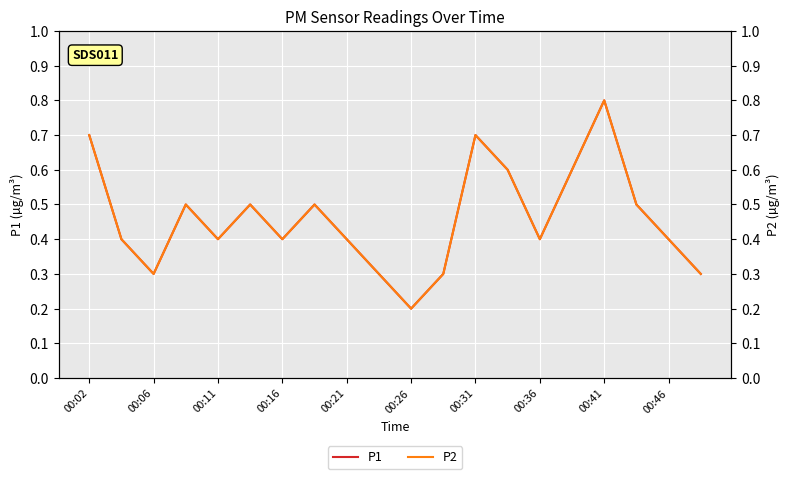

At which label does P1 reach its minimum?

00:26